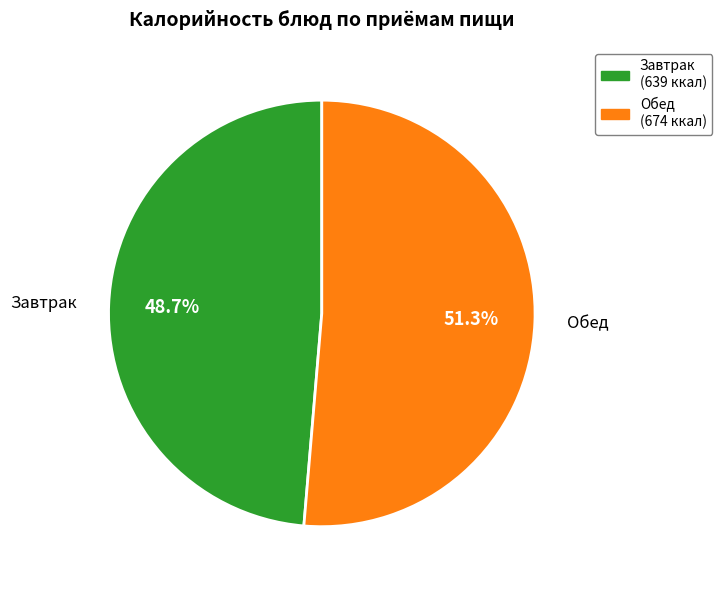

Count the number of slices in the pie.

2